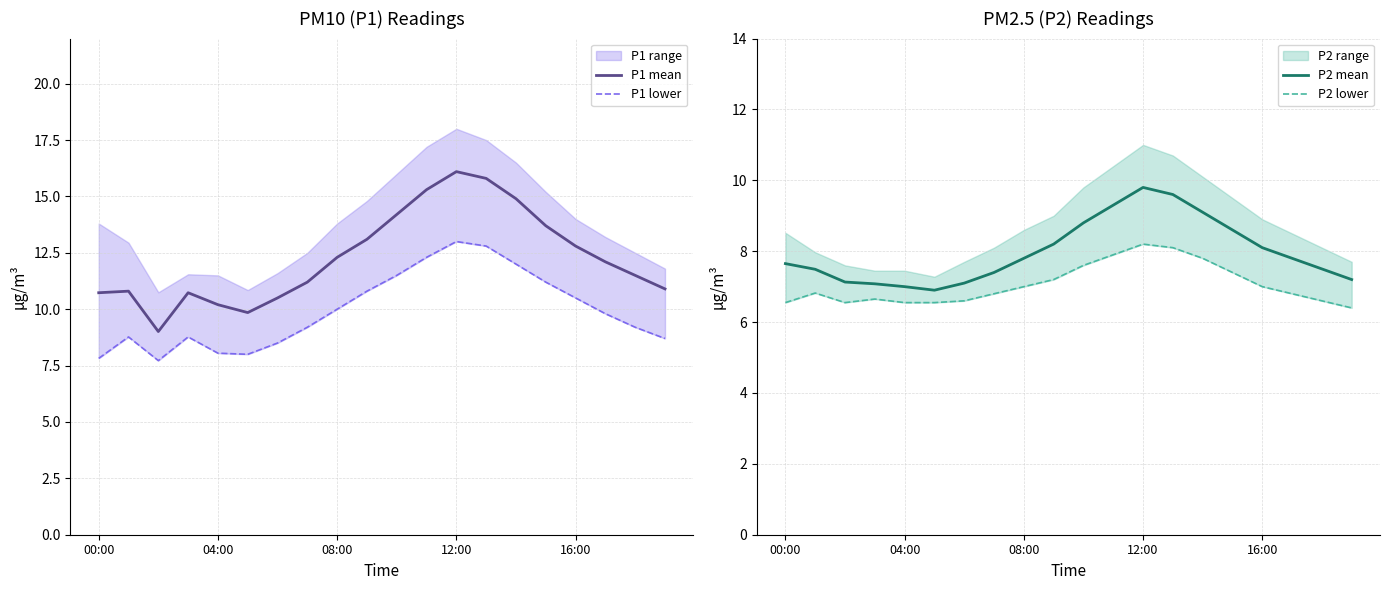

True or false: P1 mean has a value of 10.2 at 04:00.

True